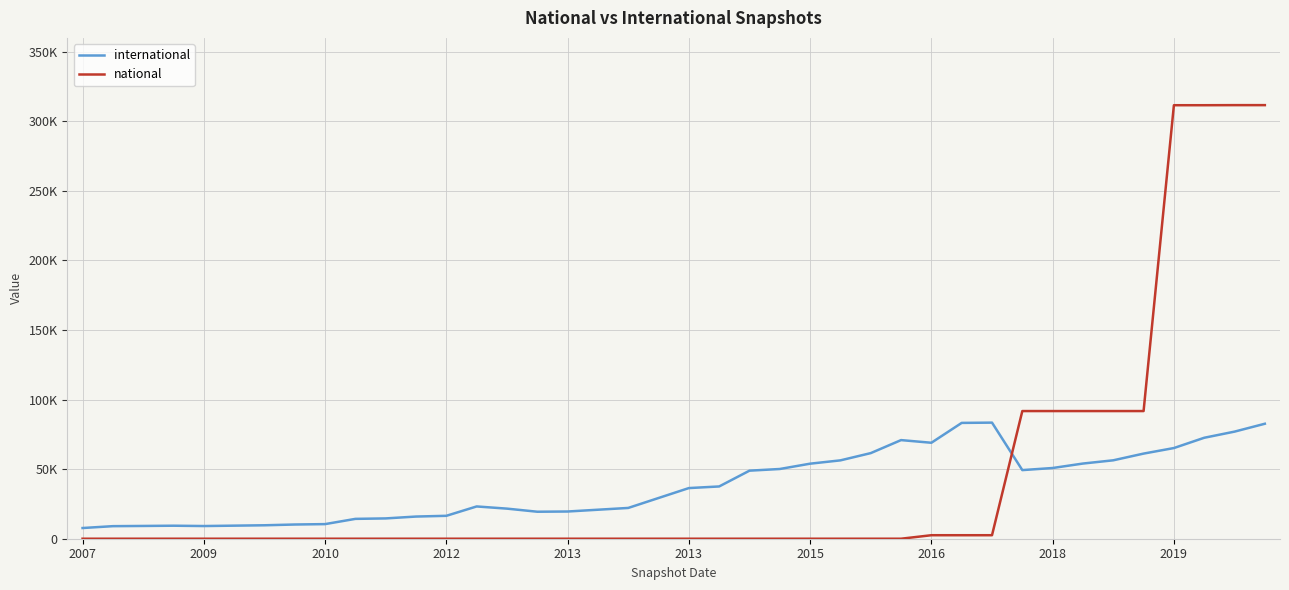

Does the chart have visible grid lines?

Yes